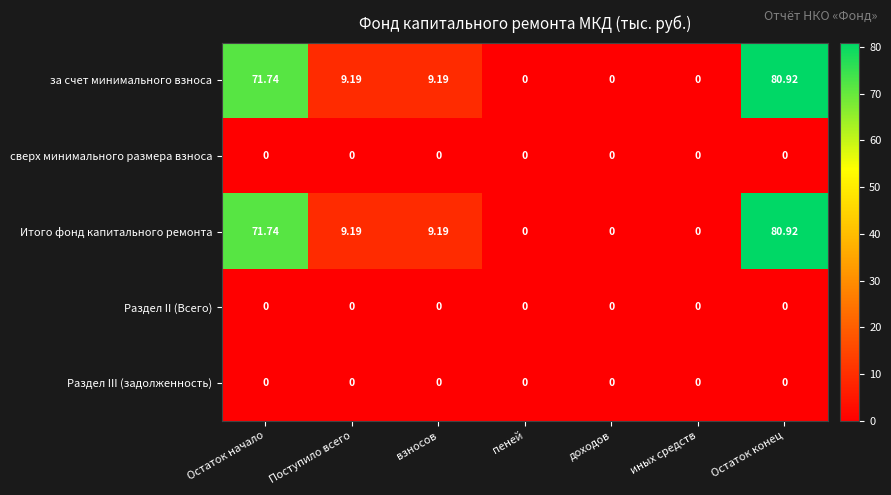

At which category is the sum across all series the highest?

Остаток конец